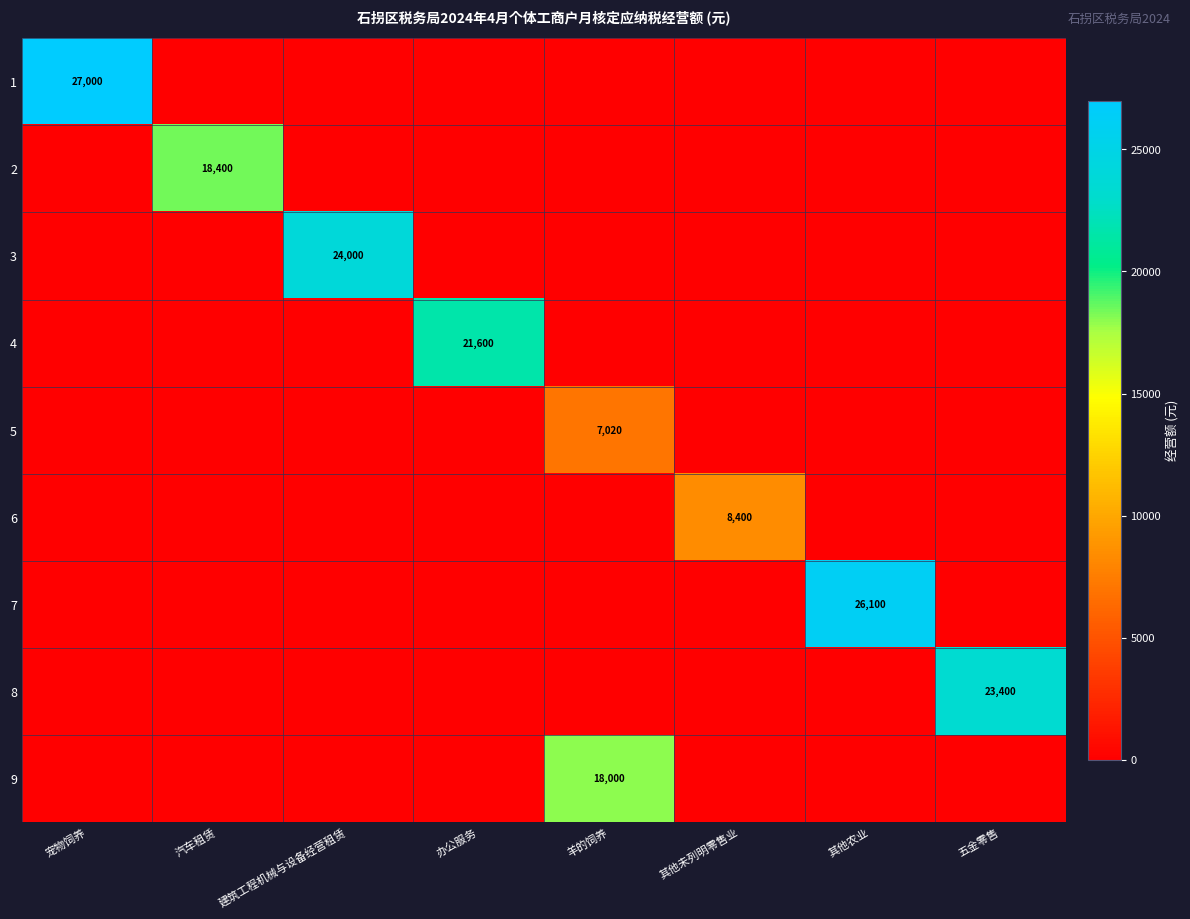

Between 其他未列明零售业 and 其他农业, which series saw the biggest shift?

7